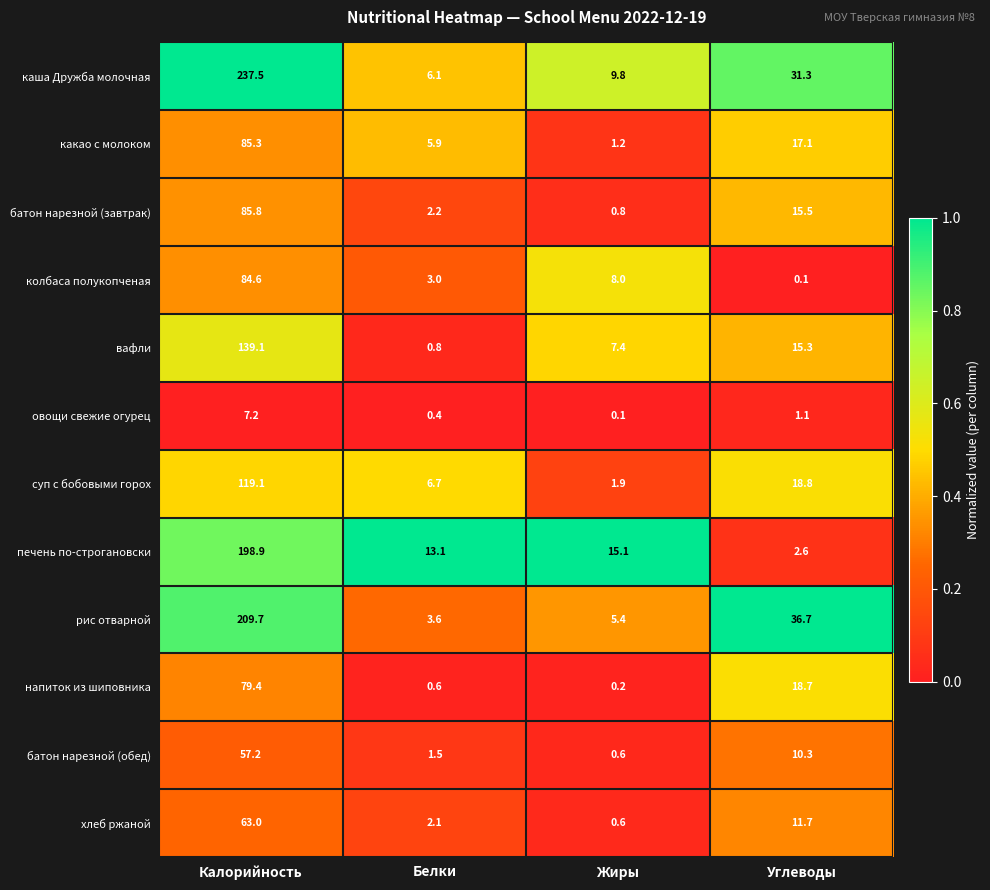

Which series changed the most between Калорийность and Жиры?

каша Дружба молочная